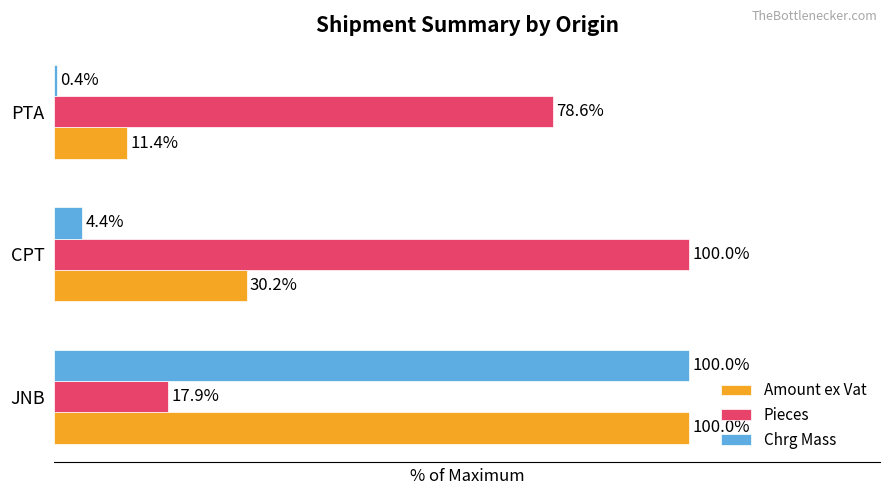

Rank the categories by Pieces value from lowest to highest.

JNB, PTA, CPT